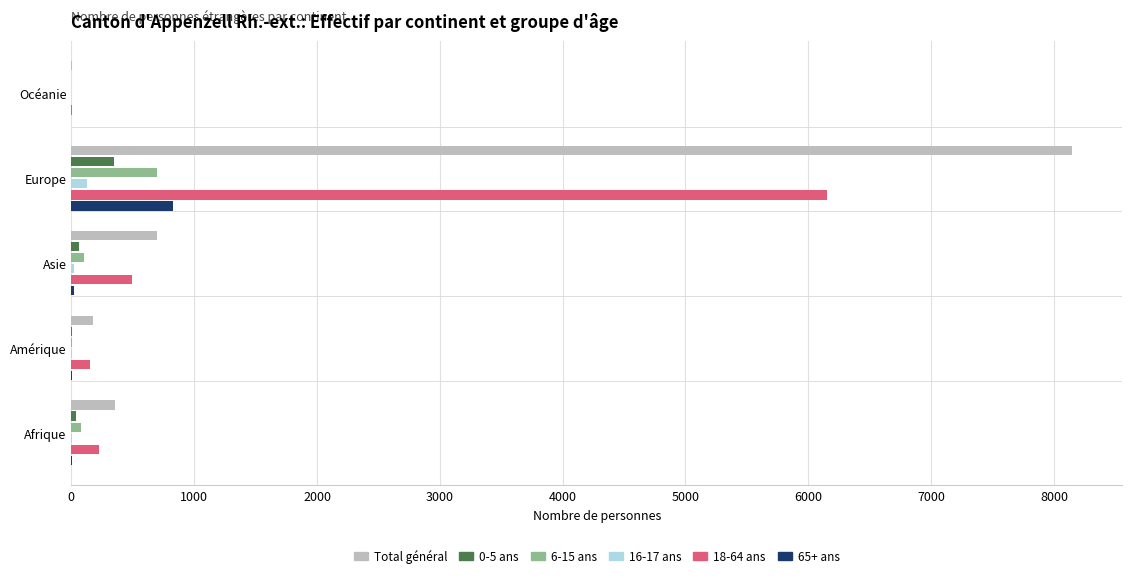

Which label corresponds to the largest value in the chart?

Europe